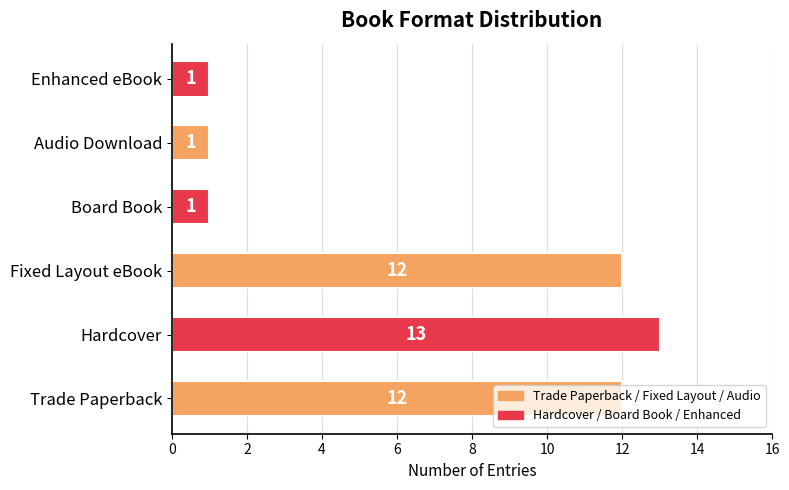

Read the value at Hardcover, to the nearest 5.

15